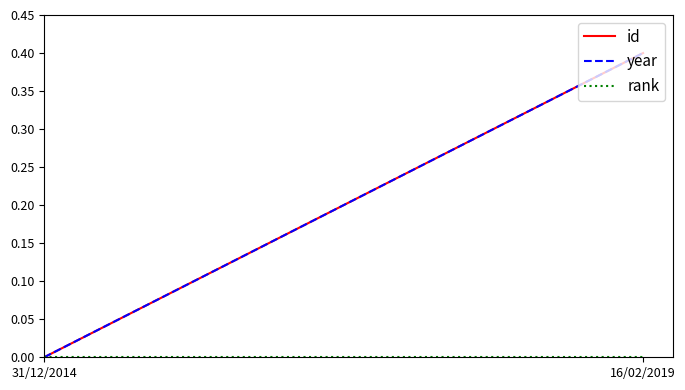

Which series has the largest range (max minus min)?

id